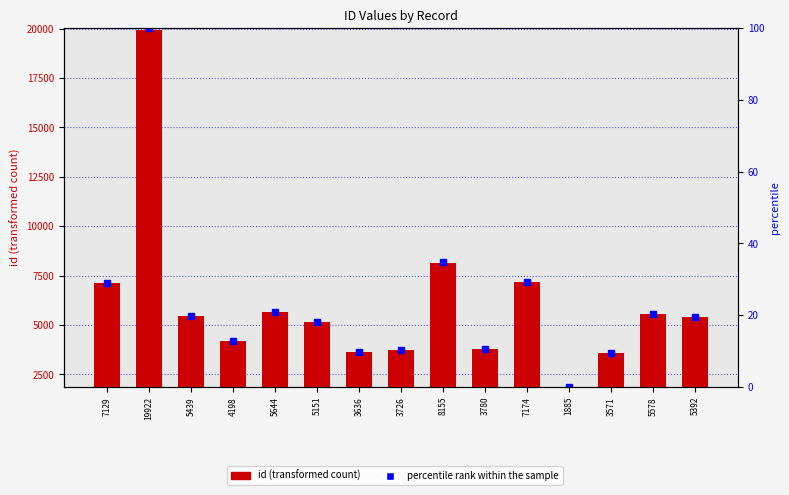

Which has a higher value, 7174 or 5578?

7174